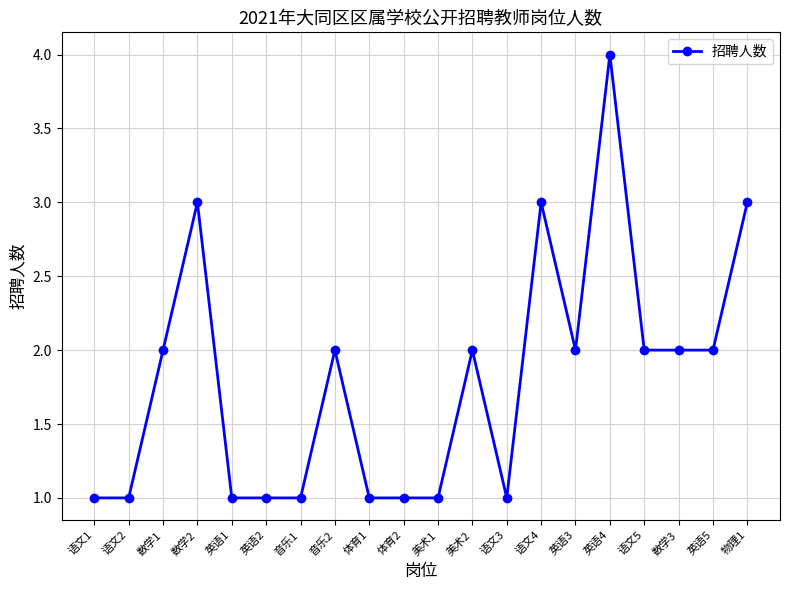

What is the label of the 10th point from the left?

体育2